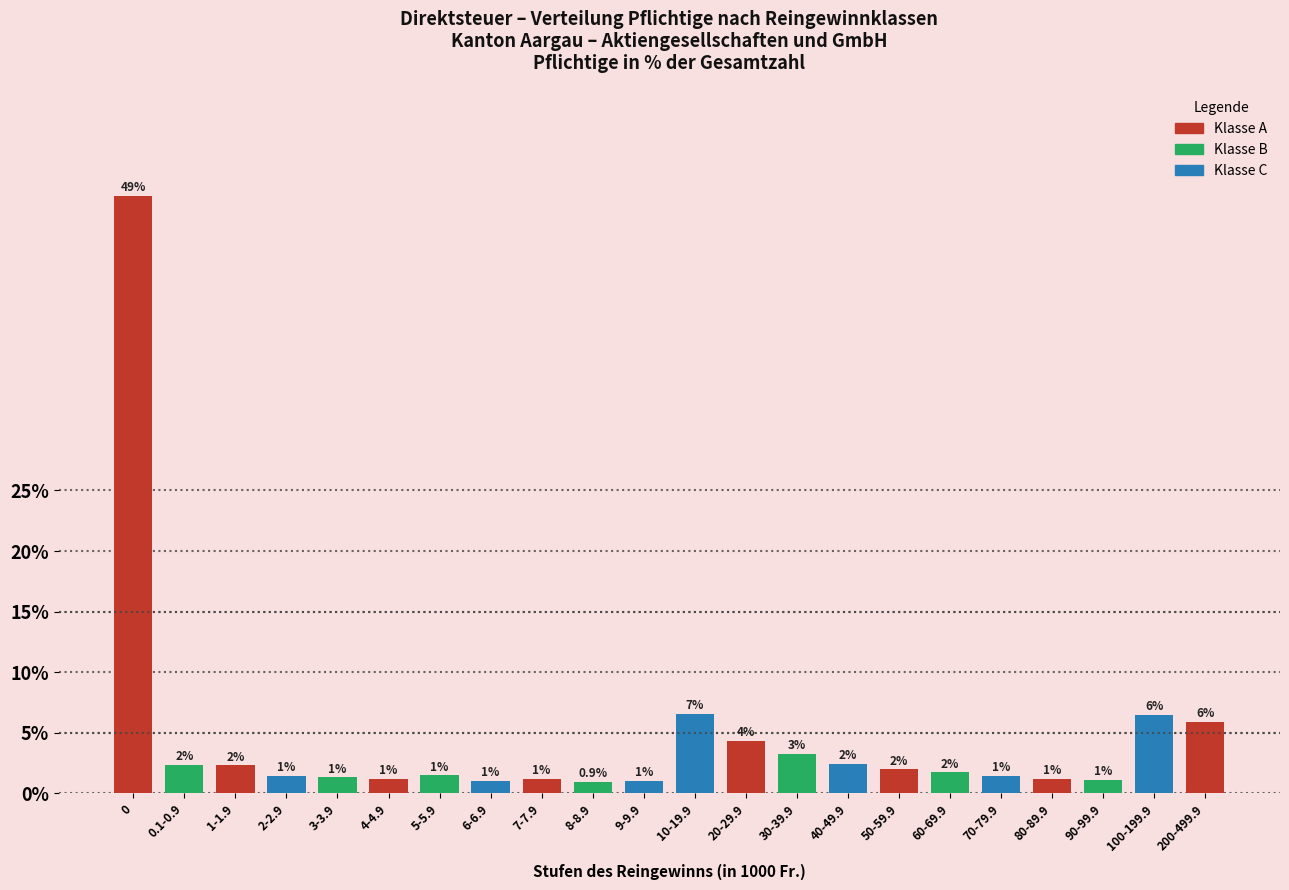

What is the minimum value shown in the chart?

0.9